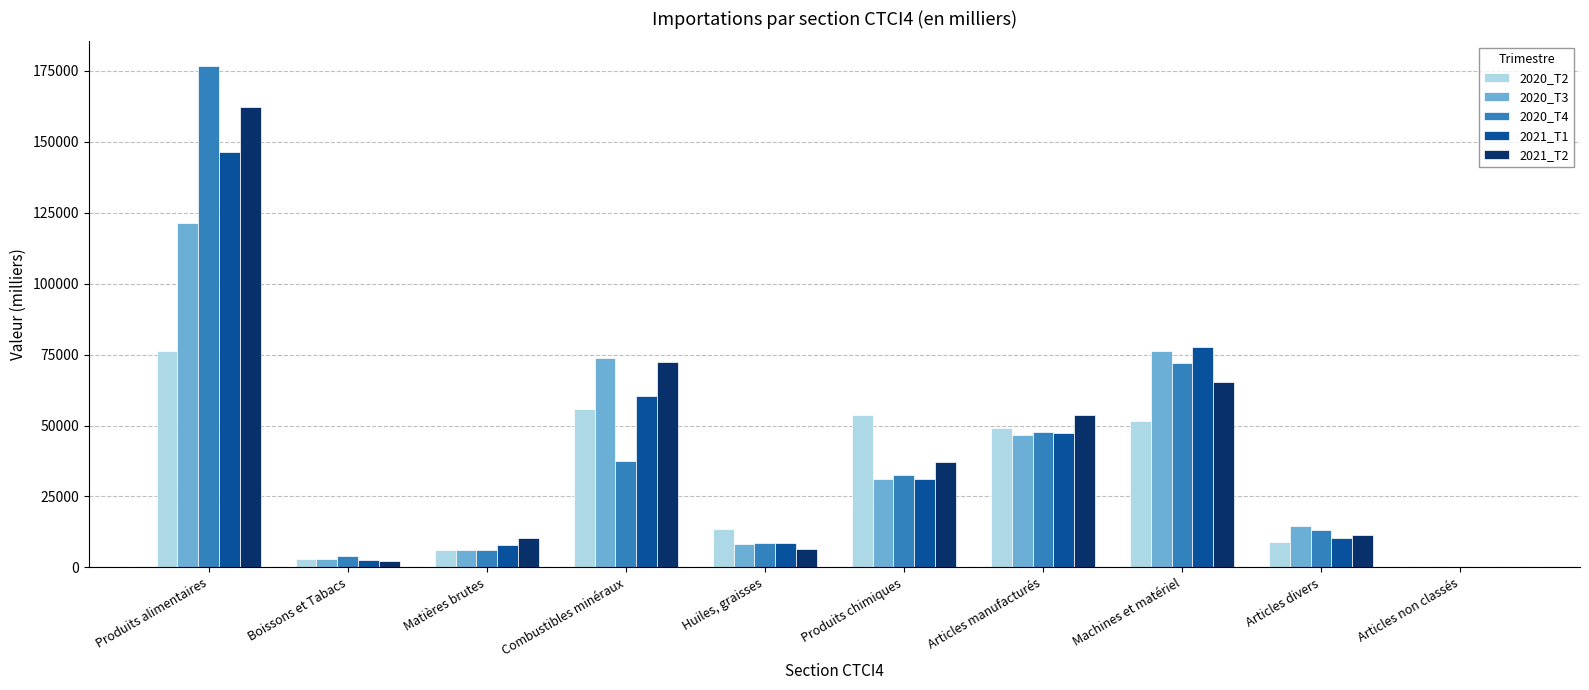

True or false: 2021_T1 has a value of 77749.8 at Machines et matériel.

True